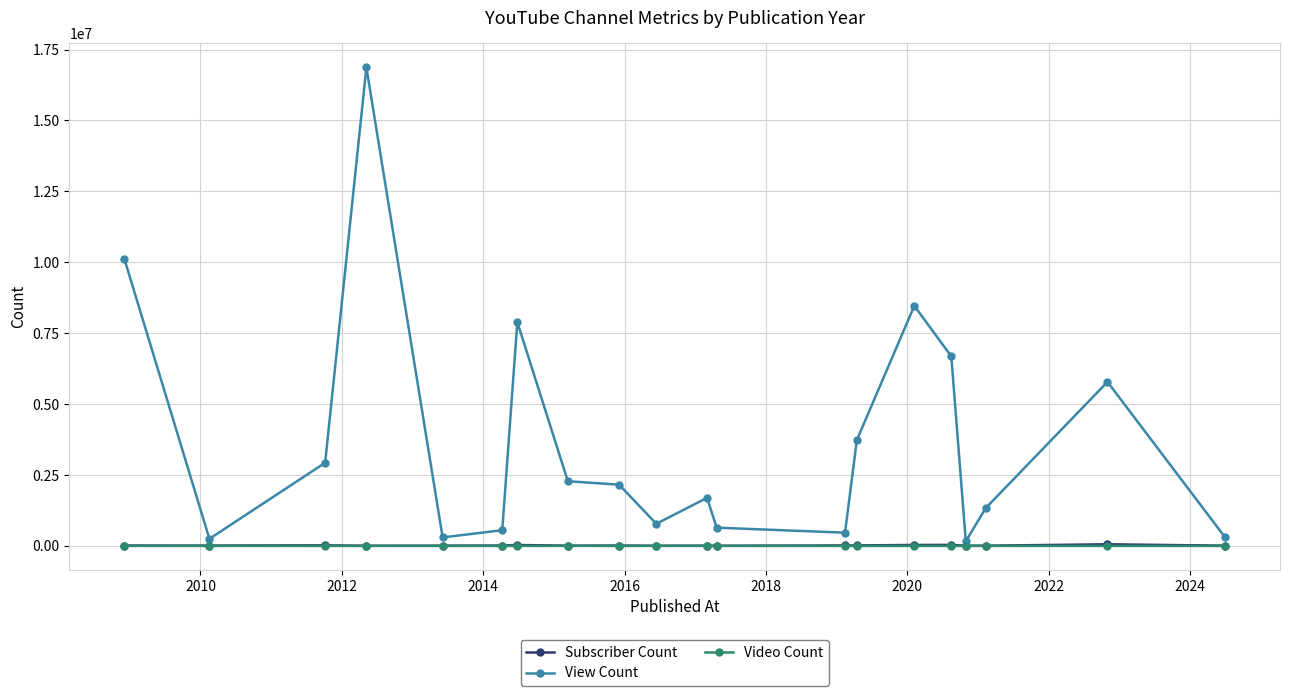

Which series has the largest total across all categories?

View Count